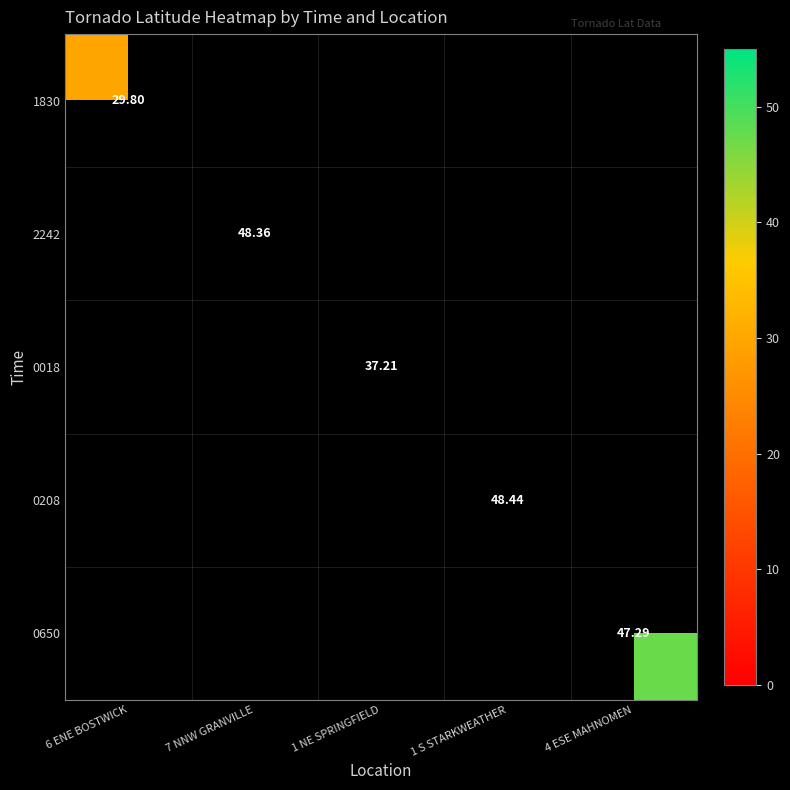

True or false: 2242 has a value of 0.0 at 6 ENE BOSTWICK.

True